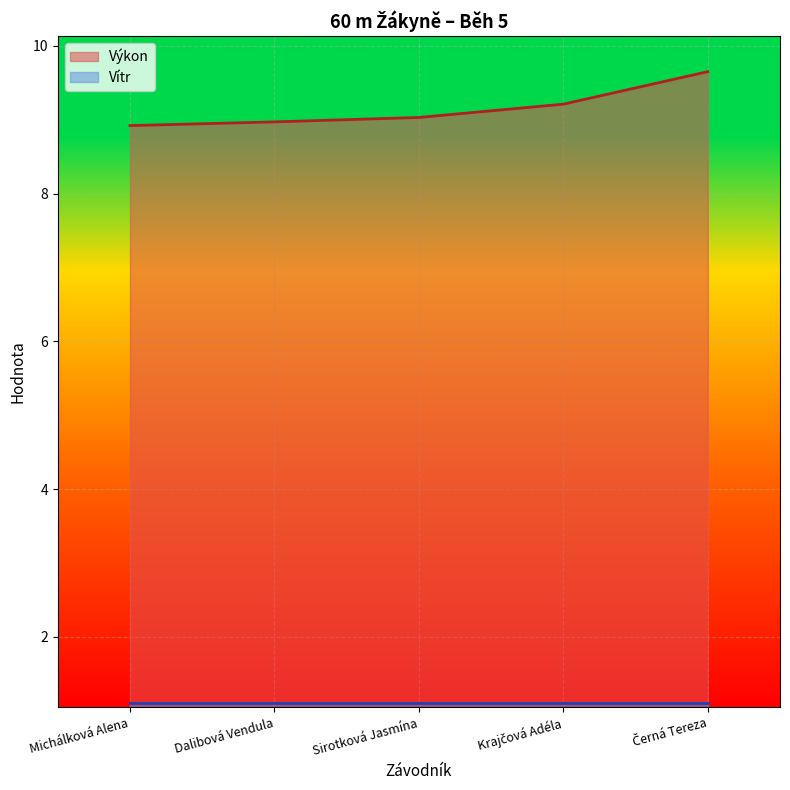

List the labels in order of value, largest first.

Černá Tereza, Krajčová Adéla, Sirotková Jasmína, Dalibová Vendula, Michálková Alena